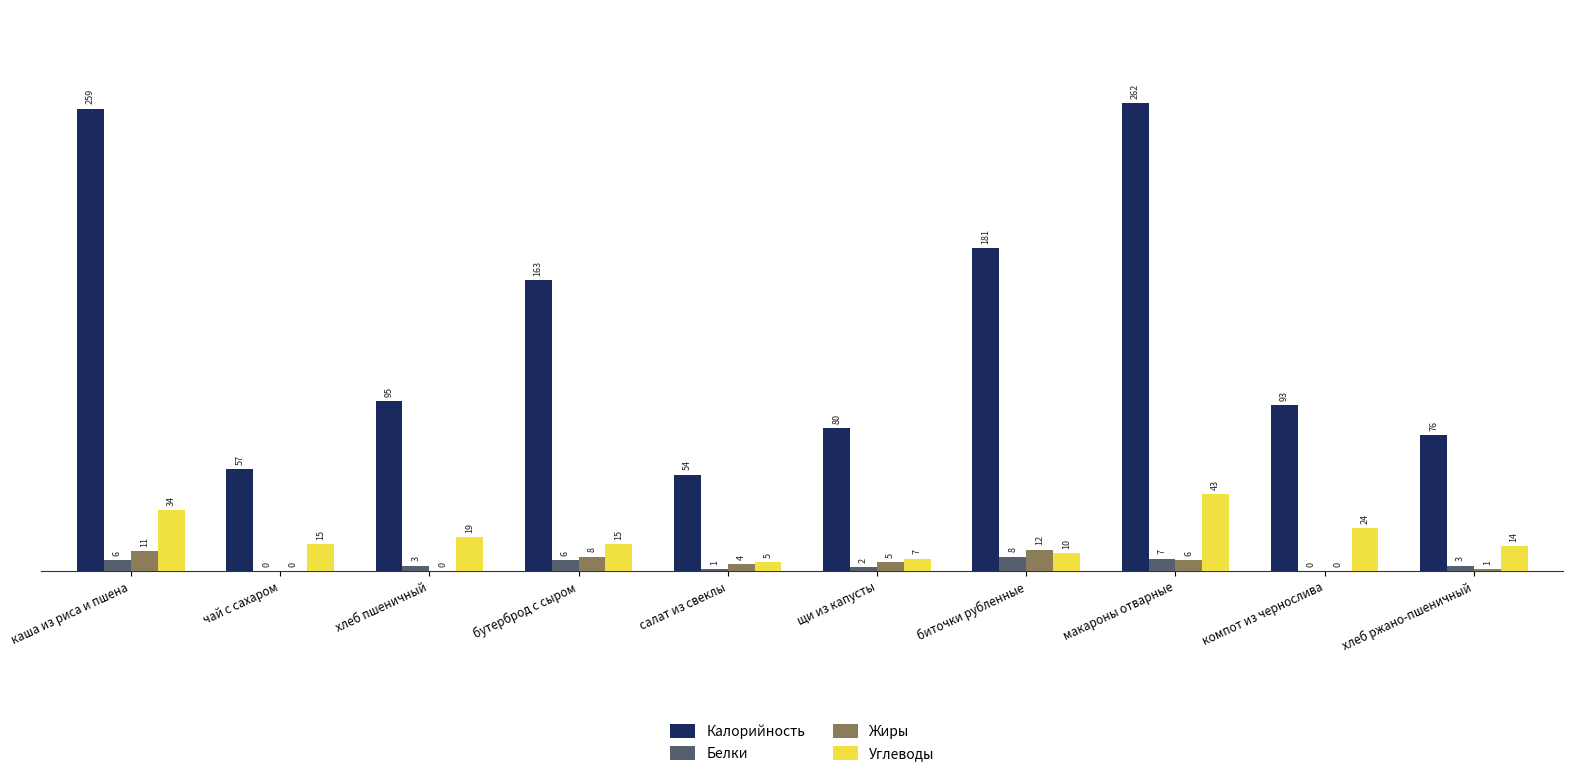

What is the sum of all Белки values?

36